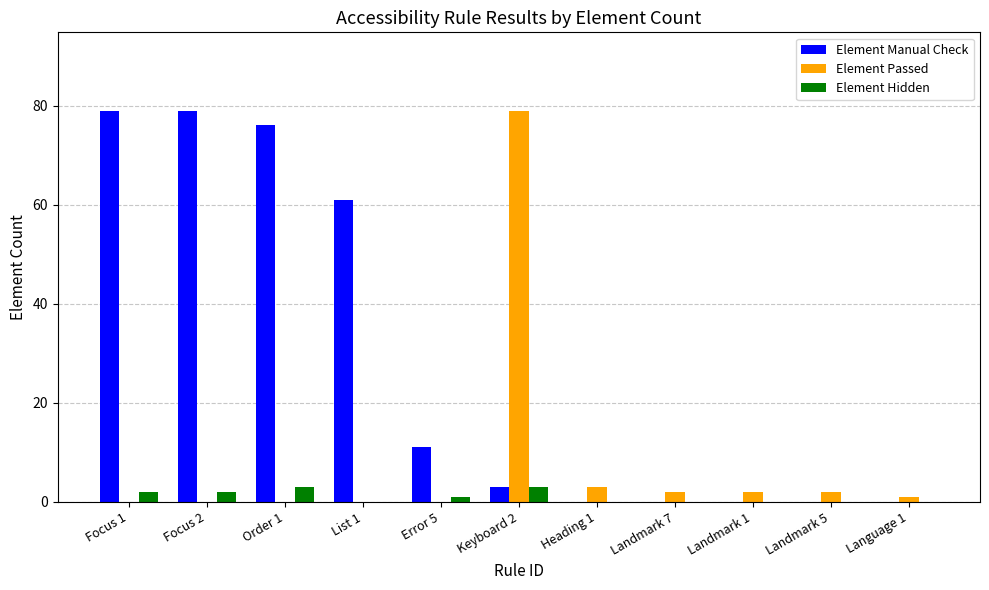

What is the total value across all series at Focus 1?

81